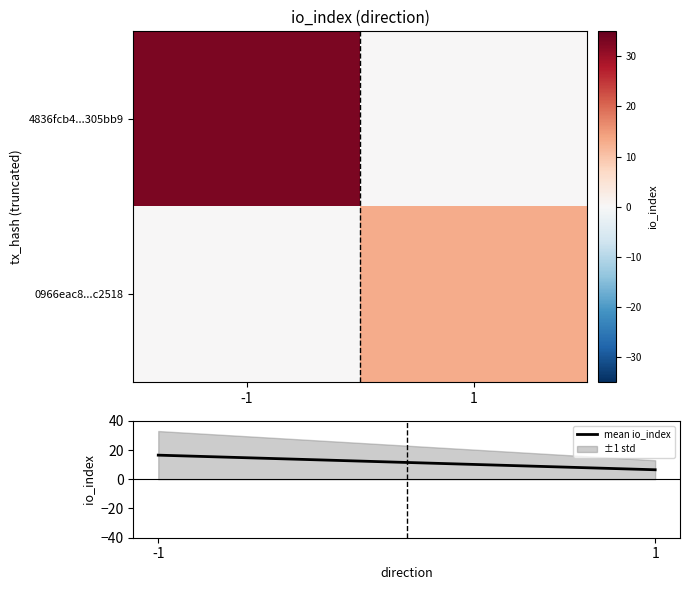

What is the difference between the highest and lowest values at 1?

13.0